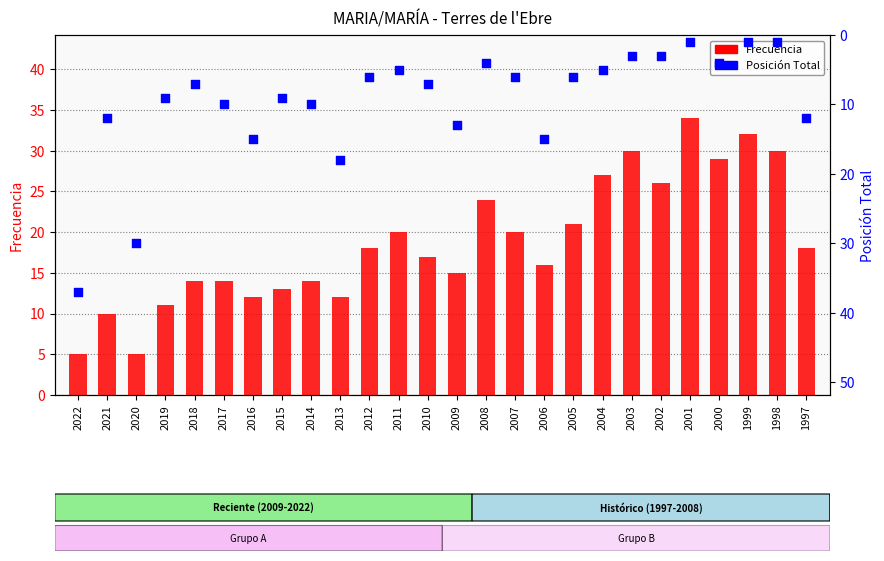

At which category is the sum across all series the highest?

2022